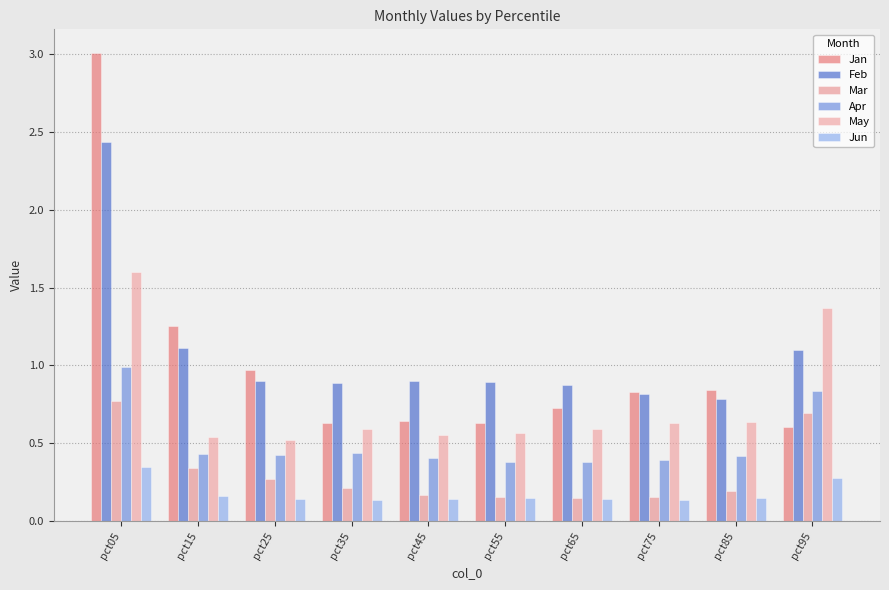

The value of Feb at pct45 is 0.9. True or false?

True